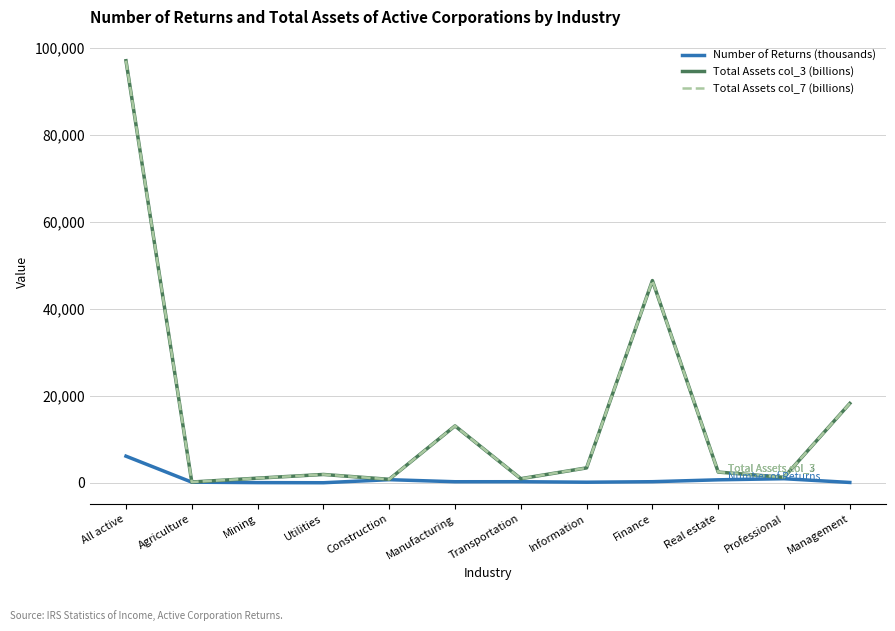

Is this an area chart (filled region under the line)?

No